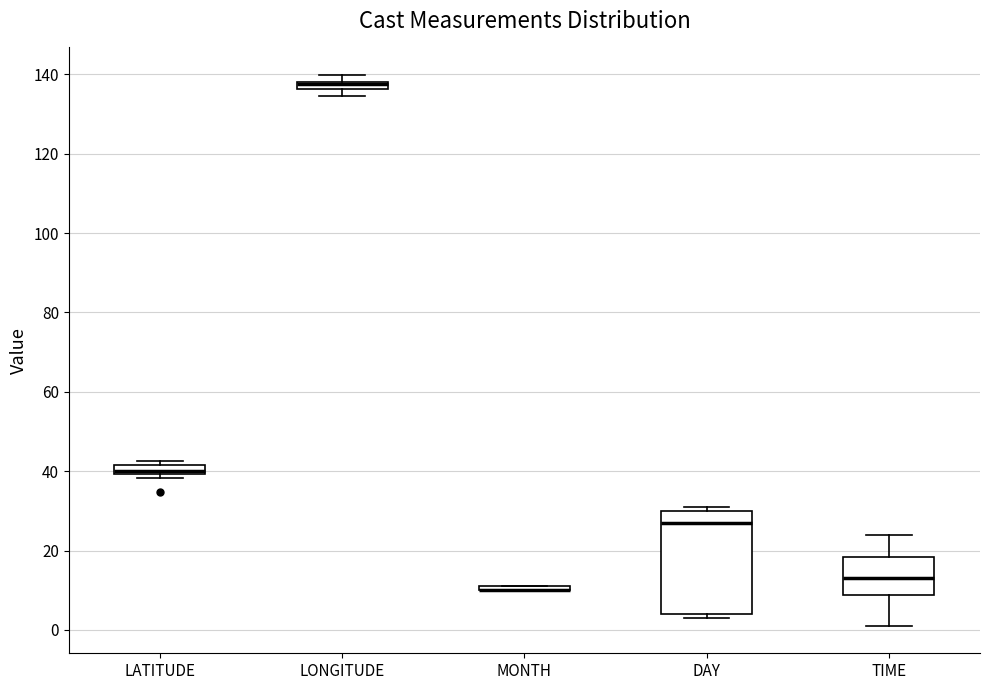

Where is the lower edge of the box for LATITUDE on the y-axis? The values are not printed on the chart, so give them approximately, as read against the axis.

40